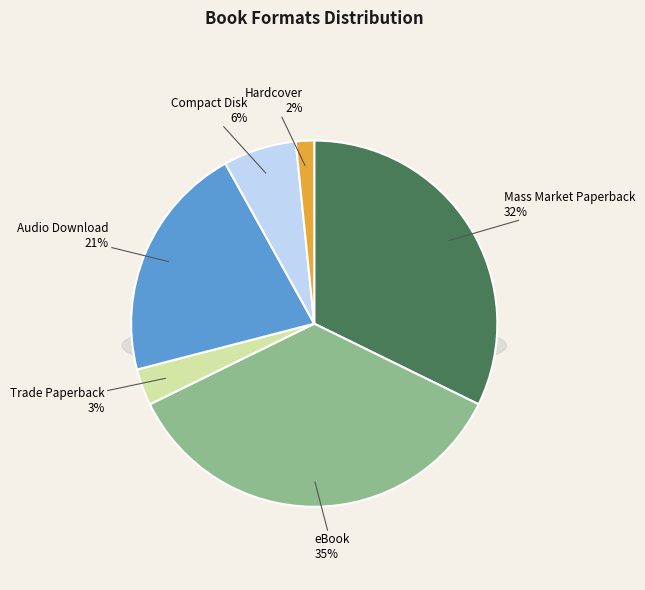

Which slice is the largest?

eBook